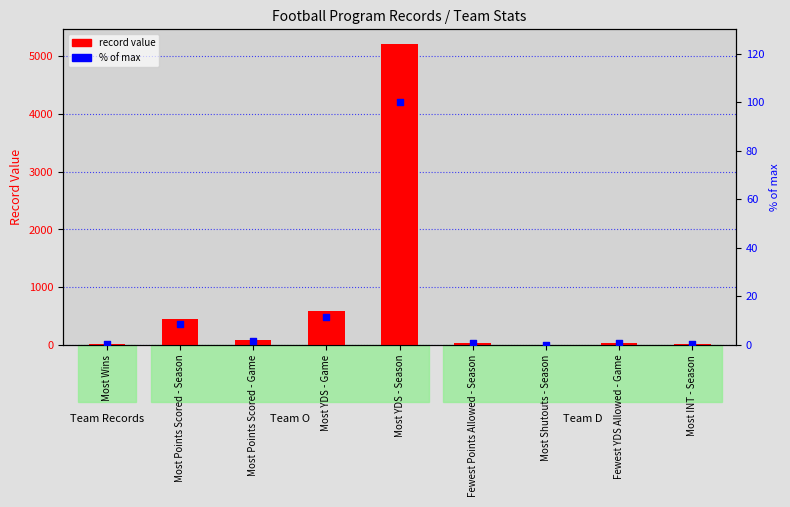

Which series has the widest spread of Y values?

record value